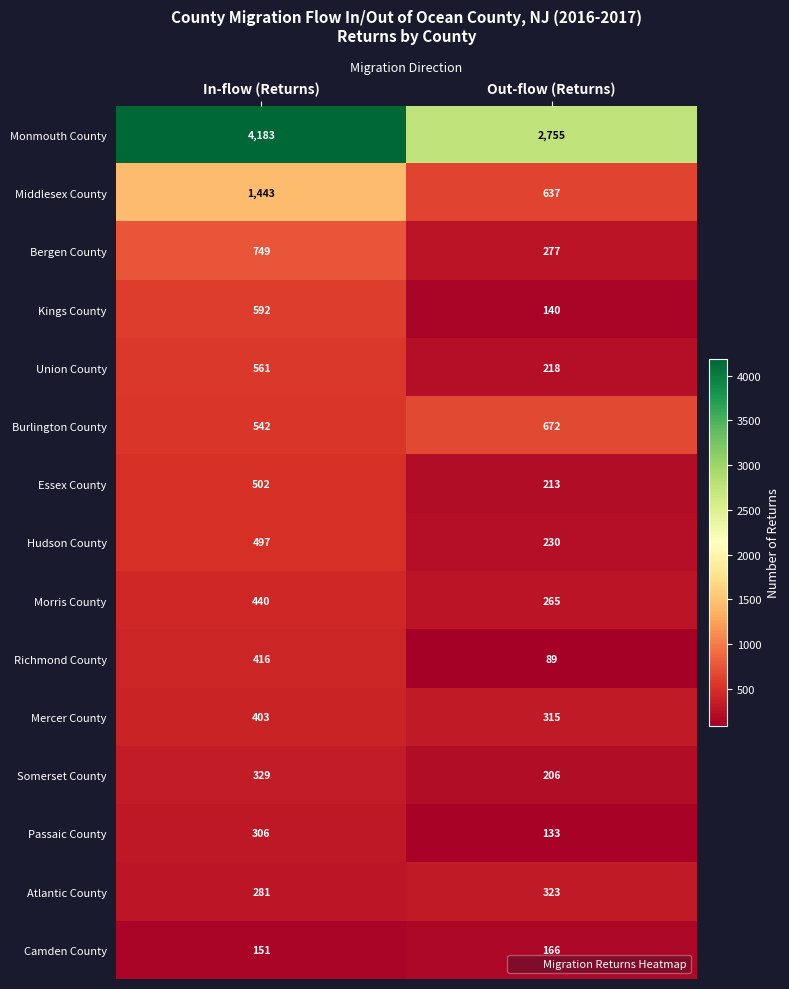

Is it true that Essex County equals 745 at In-flow (Returns)?

False